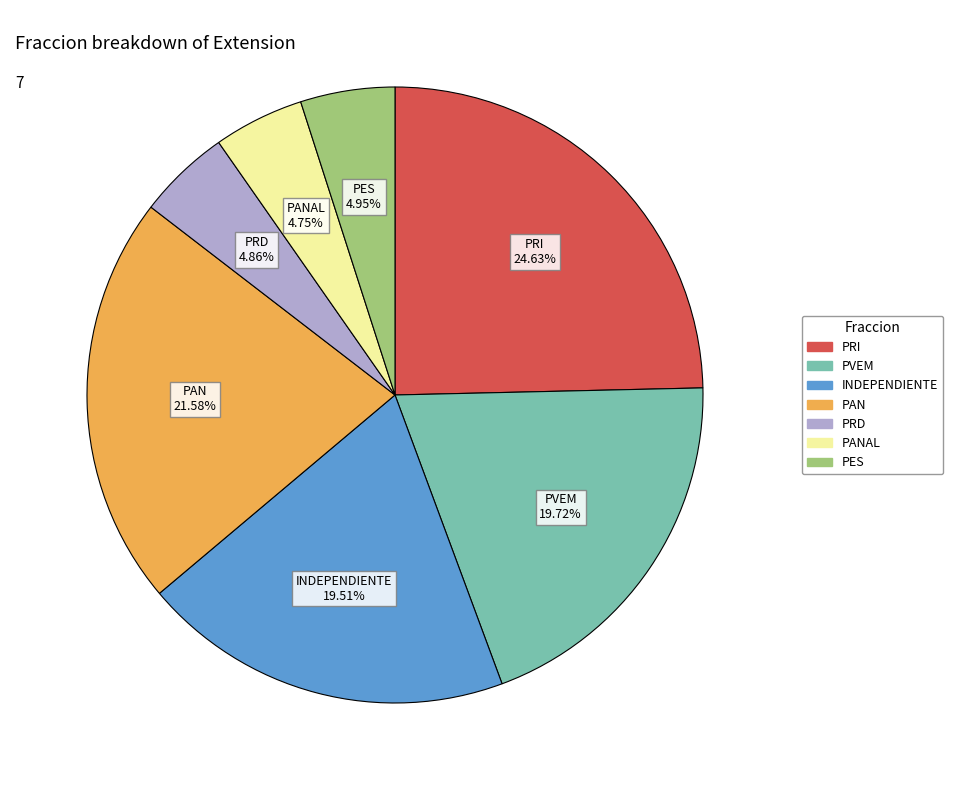

Is there any slice that represents more than half of the pie?

No